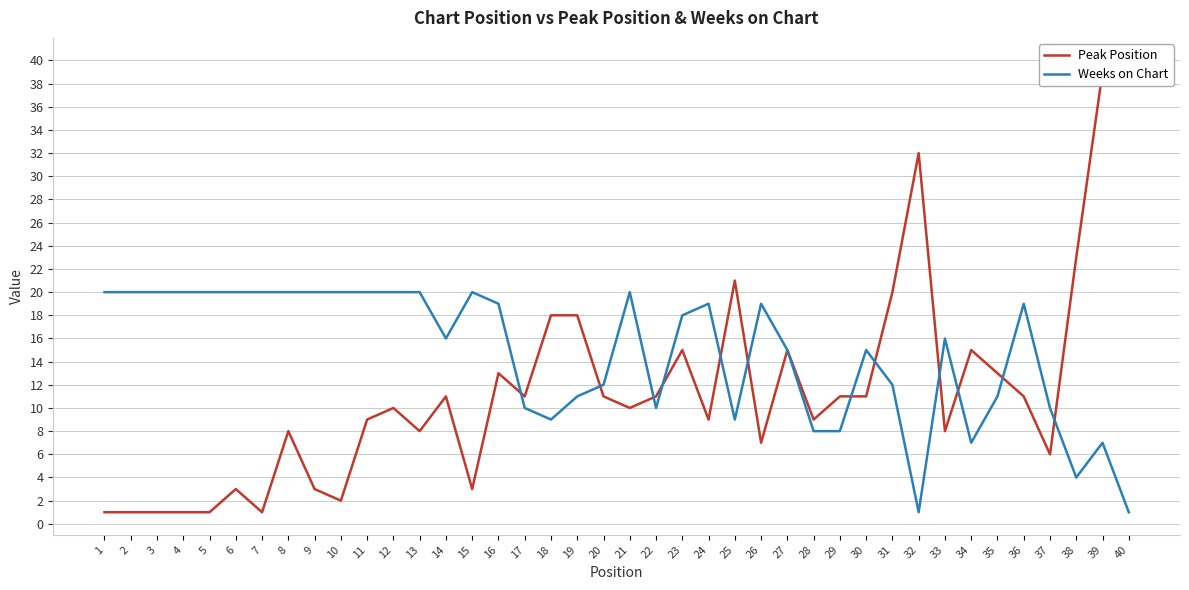

Where does the Peak Position series first go above 11?

16